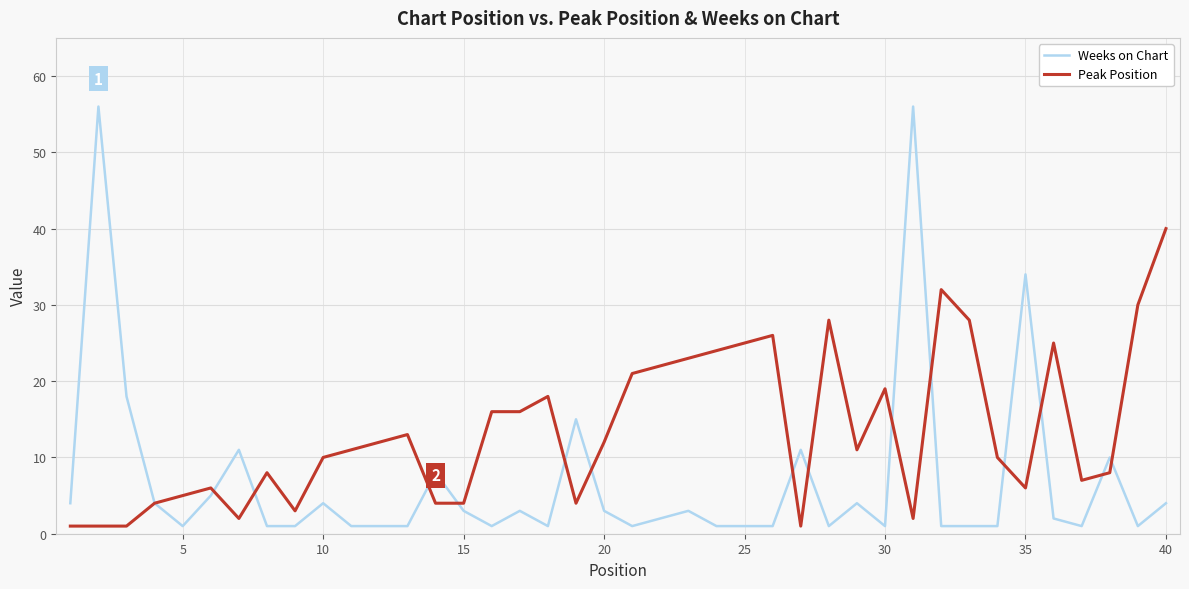

Which series has the largest range (max minus min)?

Weeks on Chart